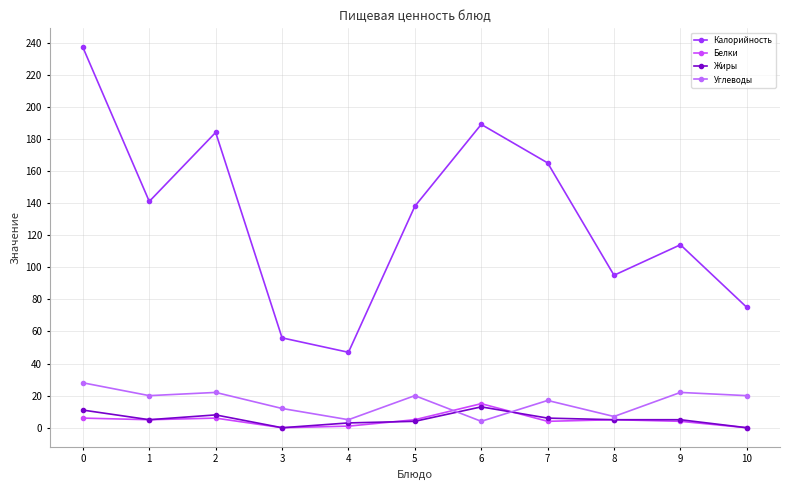

How many interior local peaks does the Жиры series have?

2